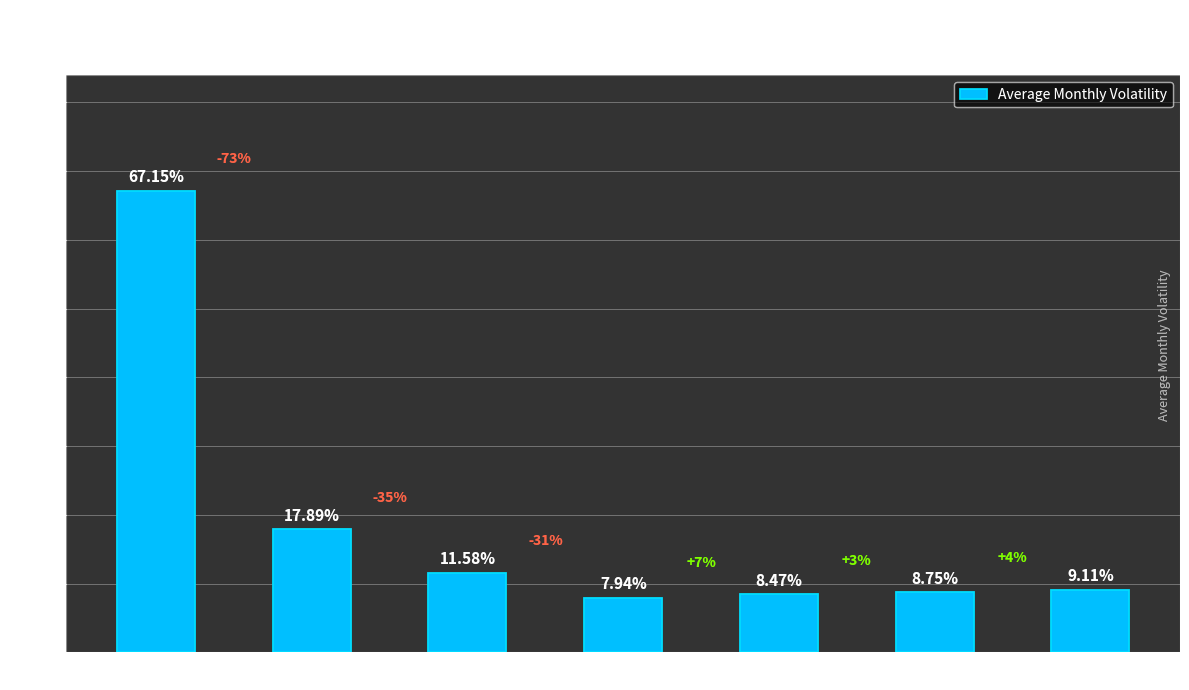

What is the change in value from 1M to 3M?

-6.3